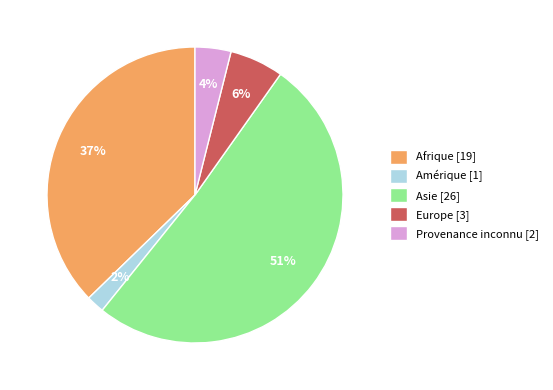

Which category accounts for the majority?

Asie